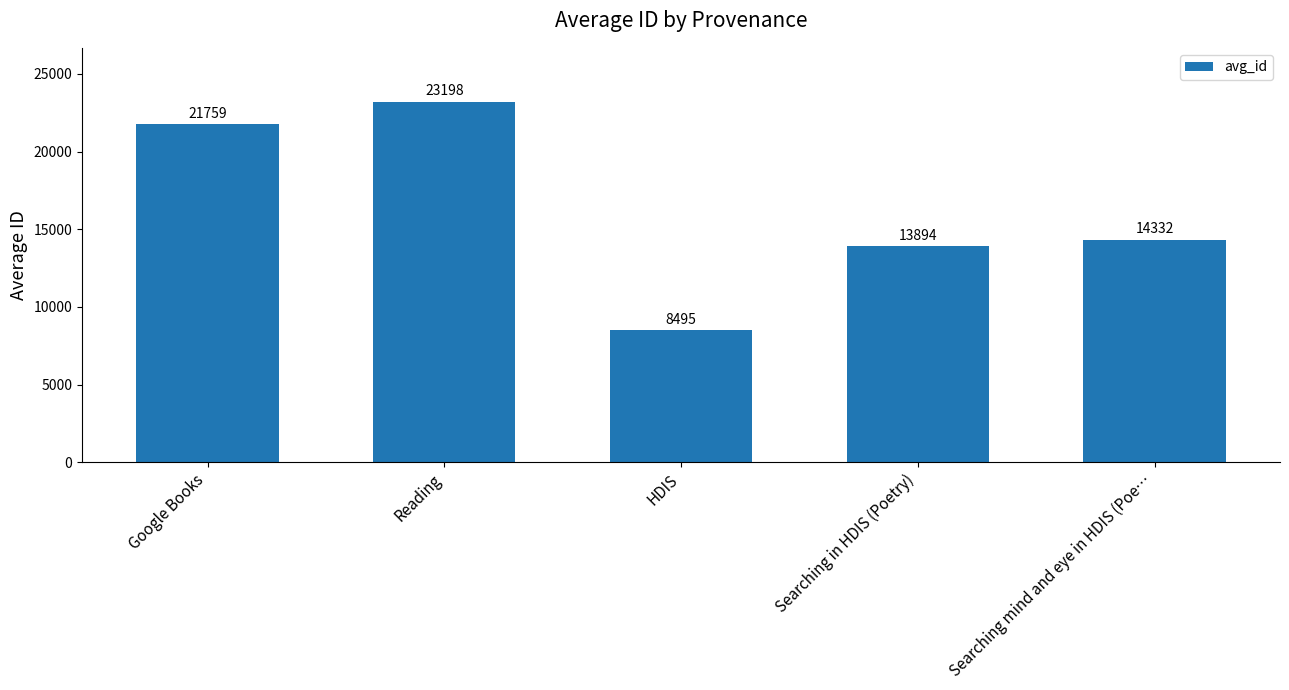

True or false: the data shows 4738 at HDIS.

False